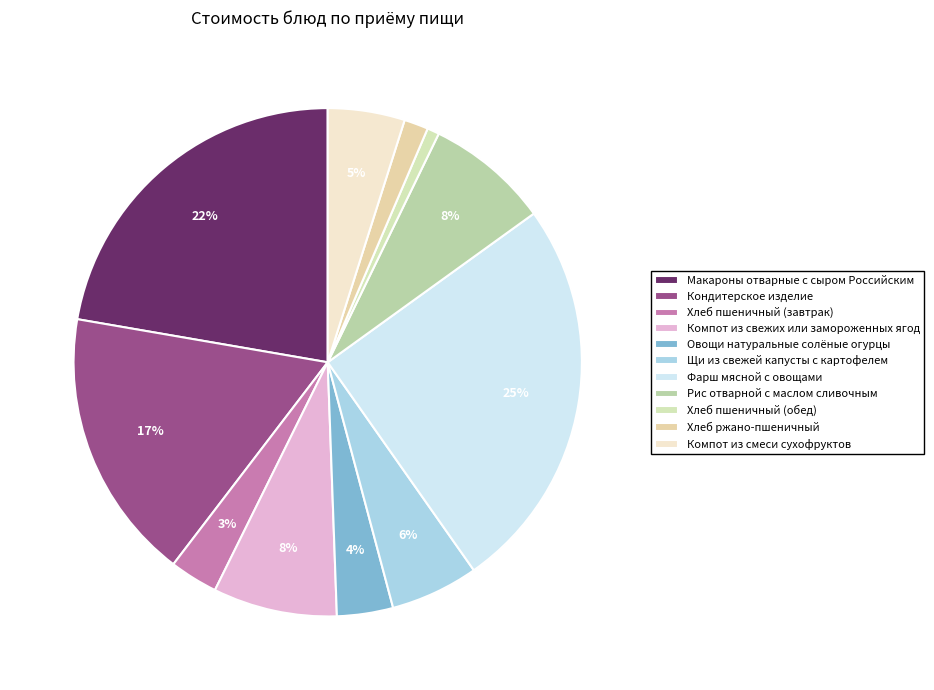

What is the total percentage of Рис отварной с маслом сливочным and Хлеб пшеничный (обед)?

8.6%